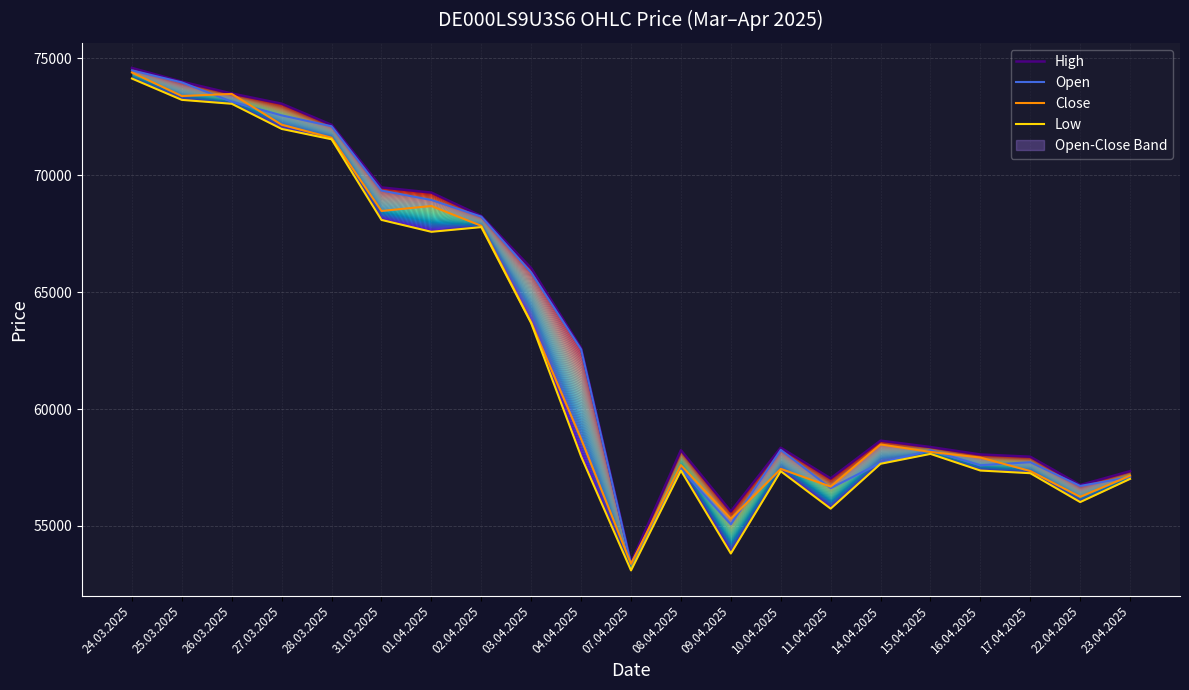

Is this an area chart (filled region under the line)?

No